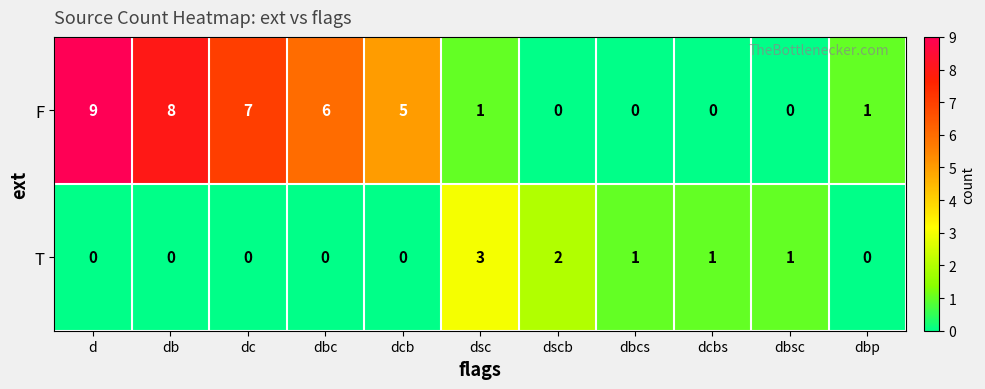

How many values in the F series are below 1?

4